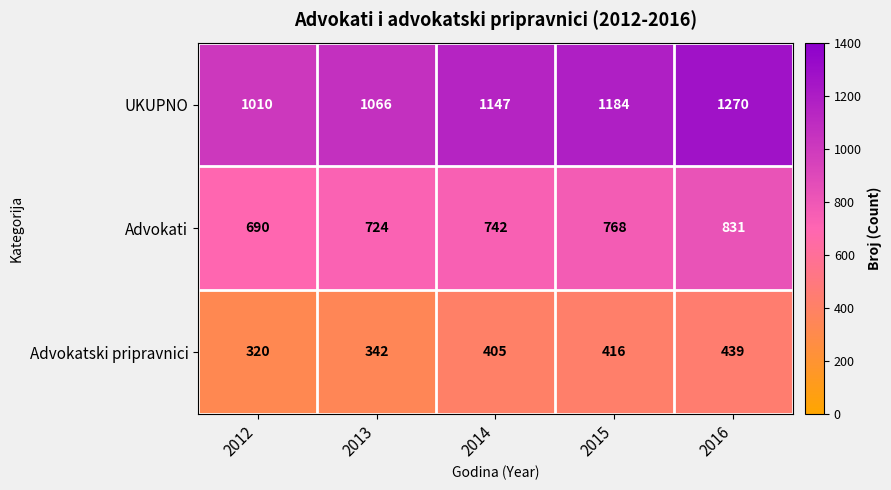

How many Advokati values are between 724 and 768?

3